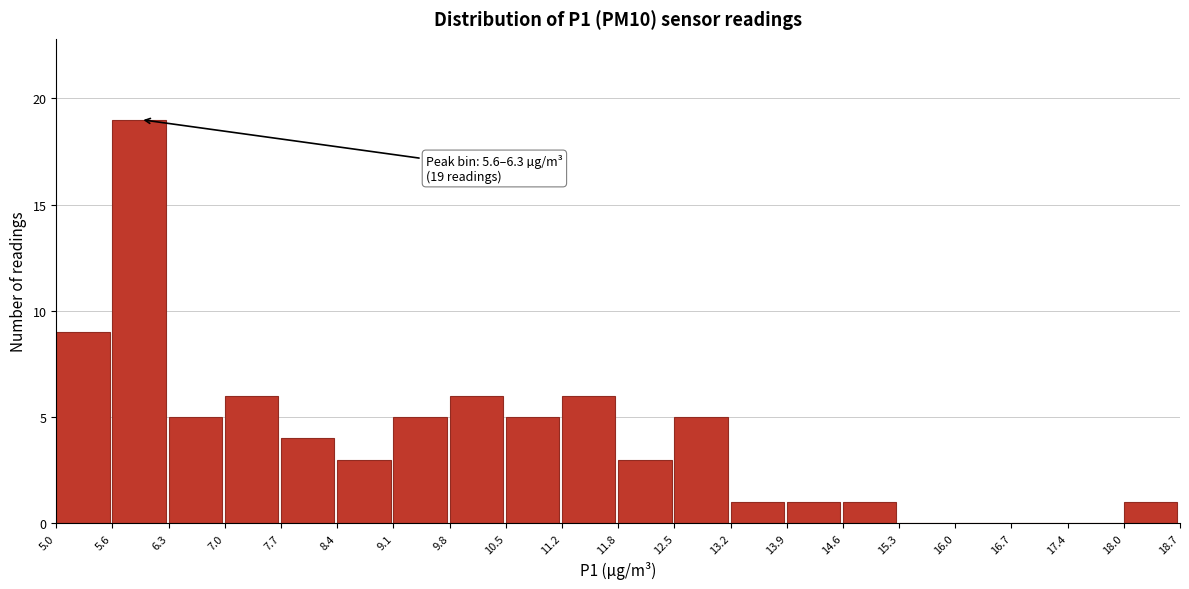

Which range on the x-axis has the tallest bar?

5.6 to 6.3